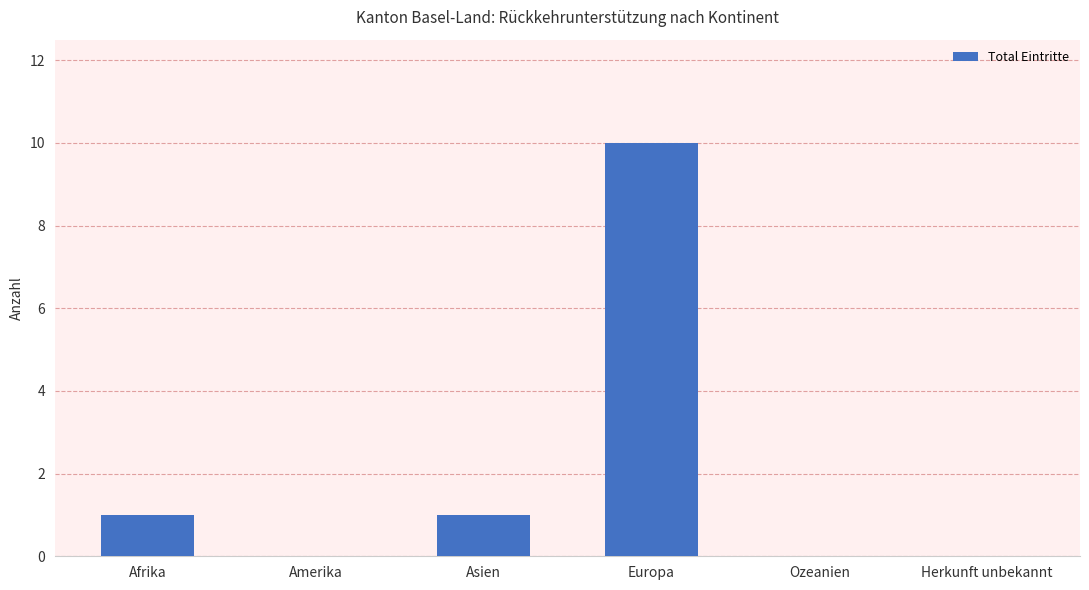

Approximately how many times larger is the value at Asien compared to Europa?

0.1